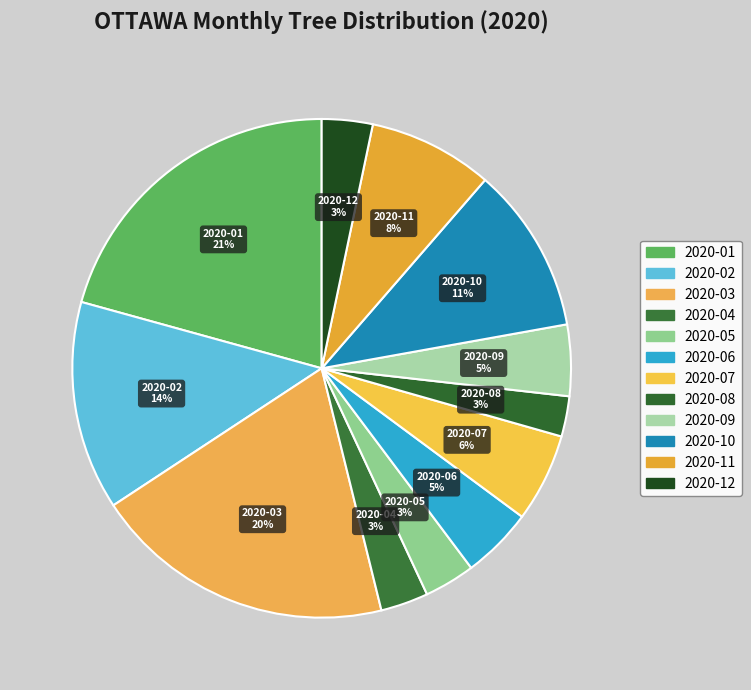

To the nearest percent, what is the difference between the 2020-02 and 2020-06 slice percentages?

9%